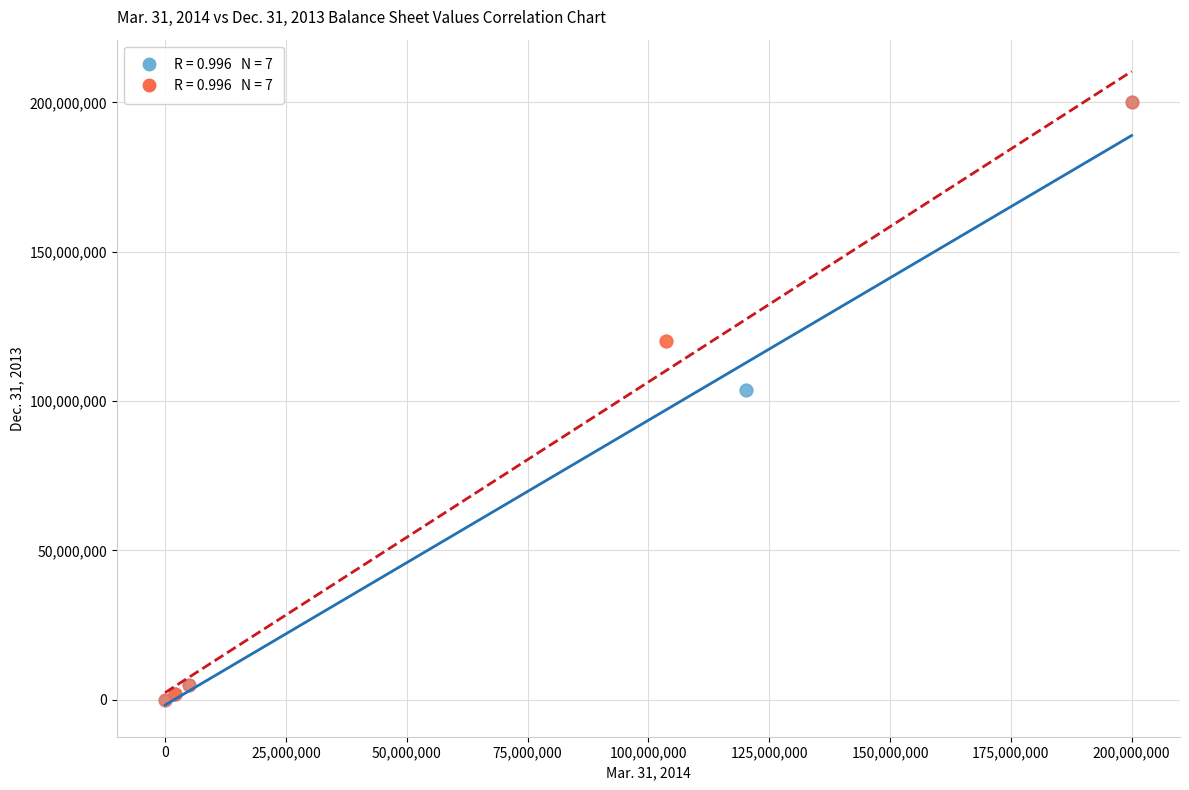

Which series has the widest spread of Y values?

Mar. 31, 2014